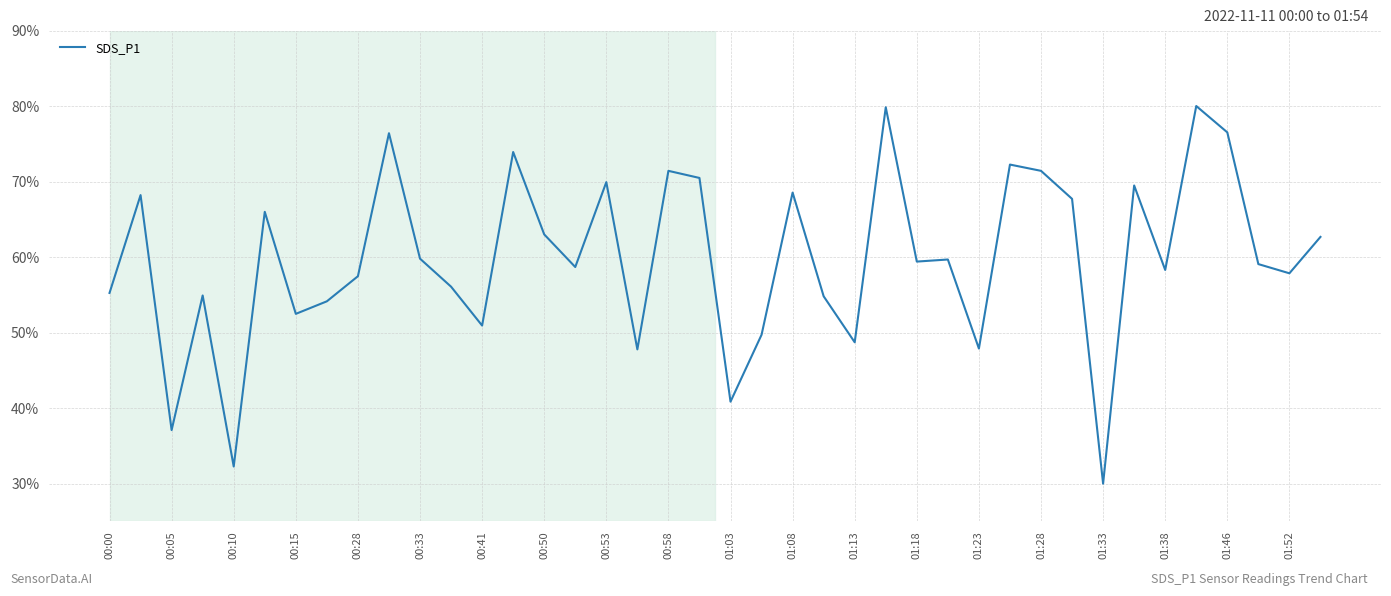

What is the minimum value shown in the chart?

30.0